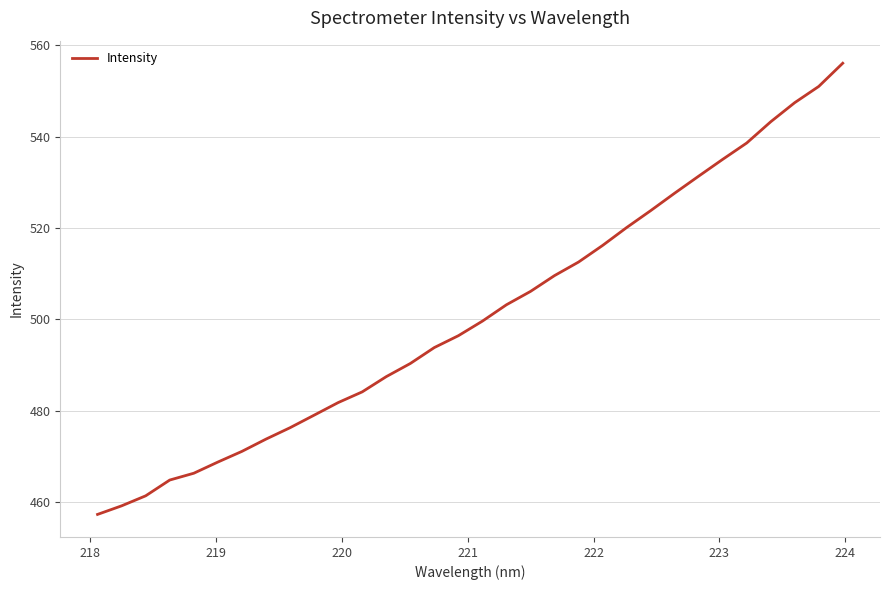

What is the difference between the maximum and second lowest values?

96.9